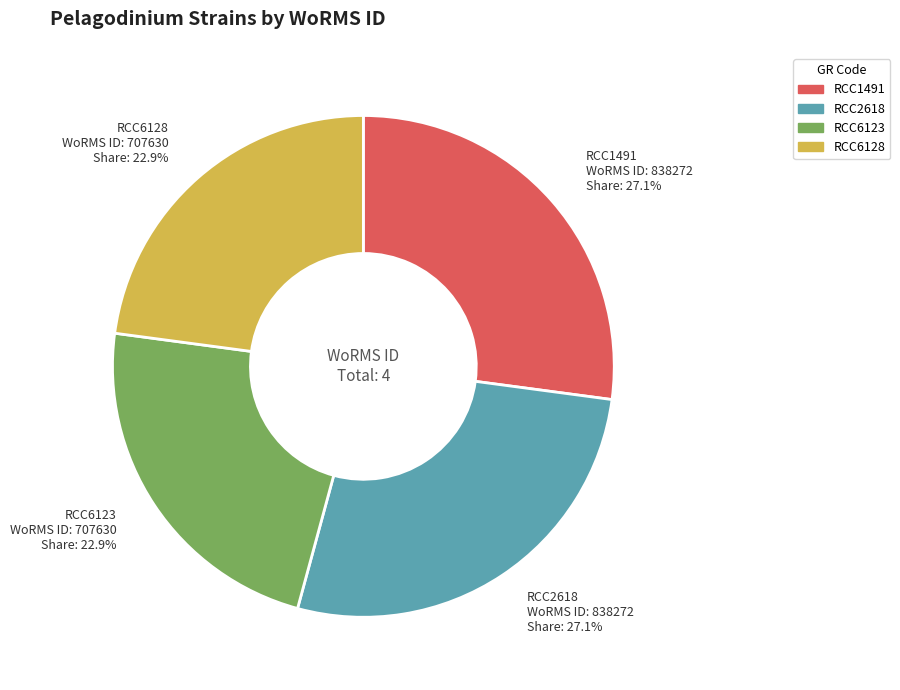

What is the ratio of the value at RCC6123 to the value at RCC6128?

1.0